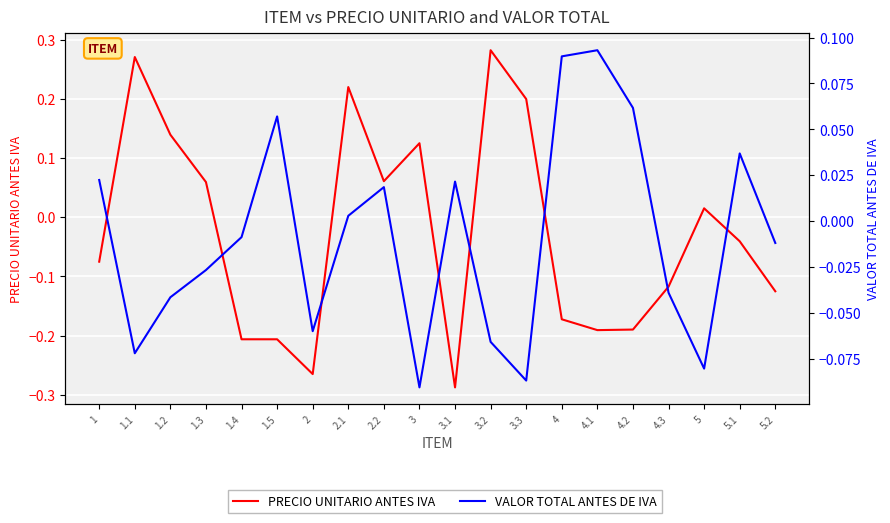

What is the difference between the maximum and minimum values in the VALOR TOTAL ANTES DE IVA series?

0.2